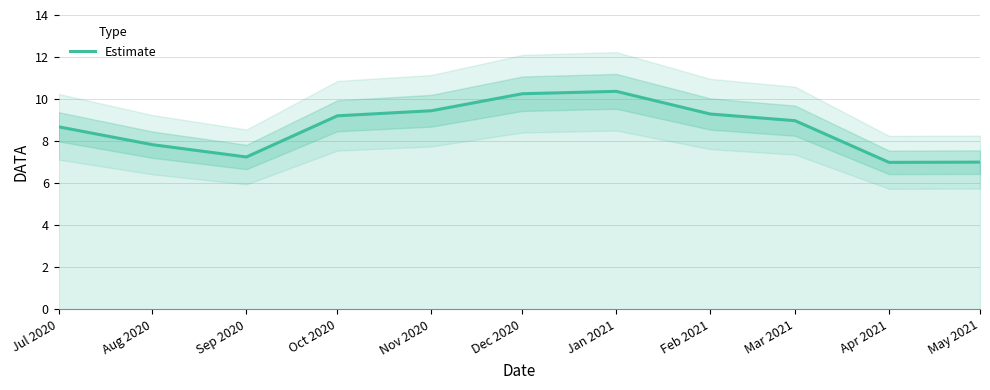

True or false: the data has more than 0 interior local peaks.

True